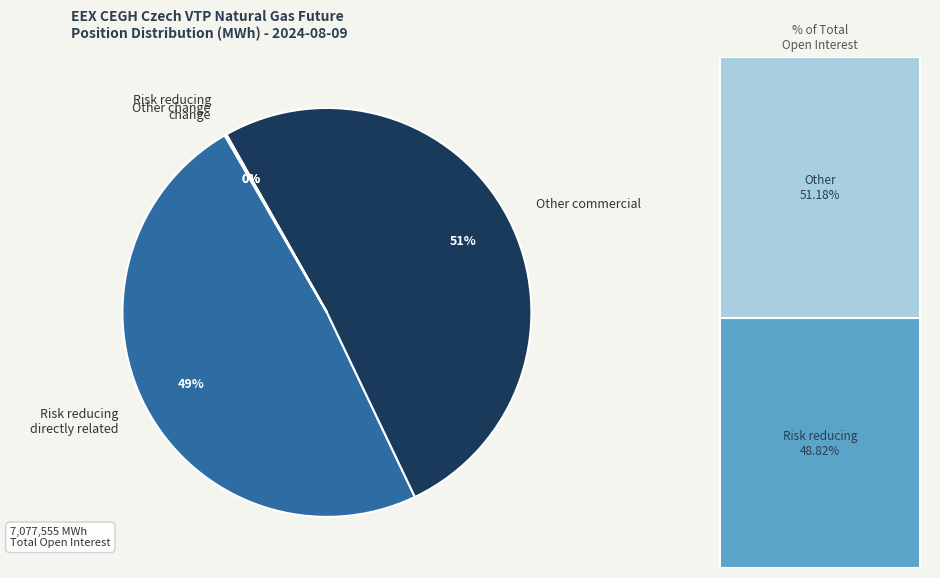

To the nearest percent, what is the average slice percentage?

25%